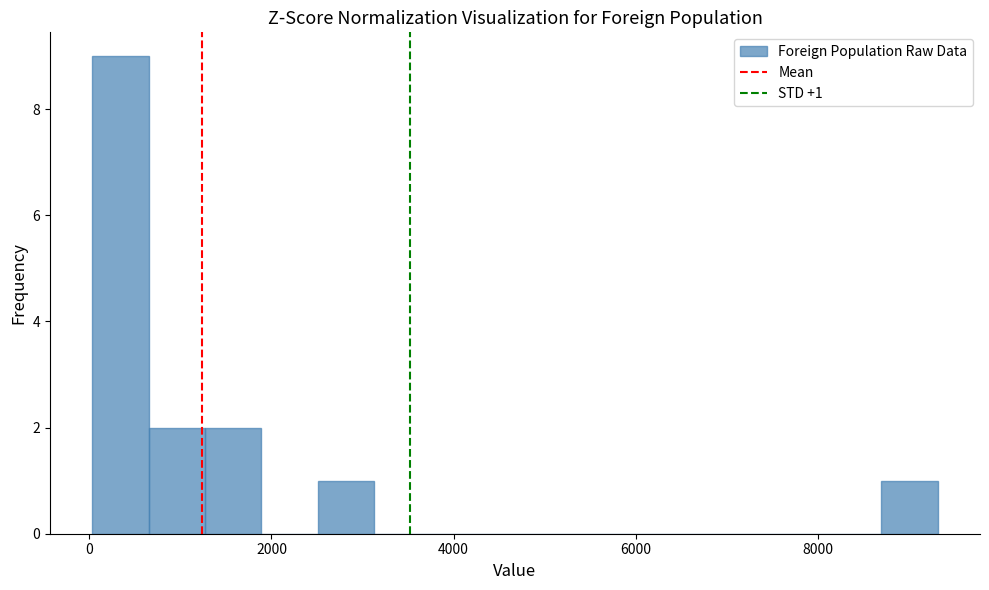

Around what value on the x-axis is the tallest bar? Give the approximate position of its centre, as read against the axis.

400